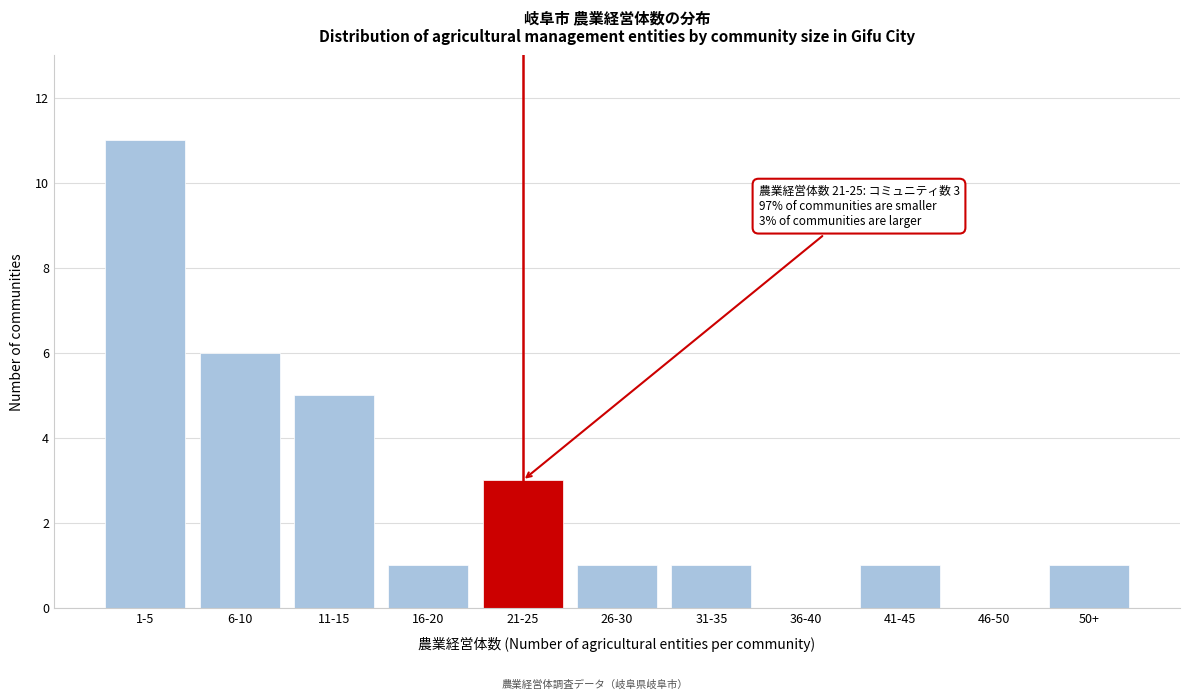

Reading left to right, what are all the values shown in this chart?

1-5=11	6-10=6	11-15=5	16-20=1	21-25=3	26-30=1	31-35=1	36-40=0	41-45=1	46-50=0	50+=1